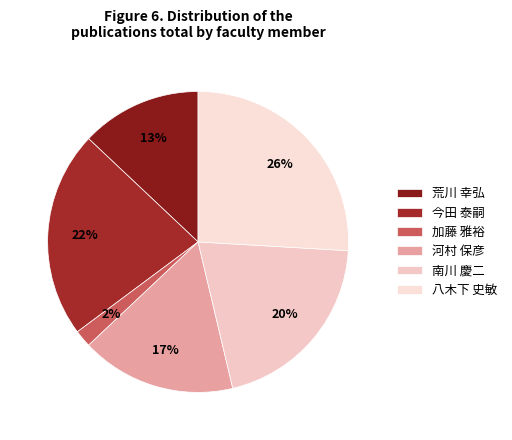

What is the total percentage of 今田 泰嗣 and 荒川 幸弘?

35.2%